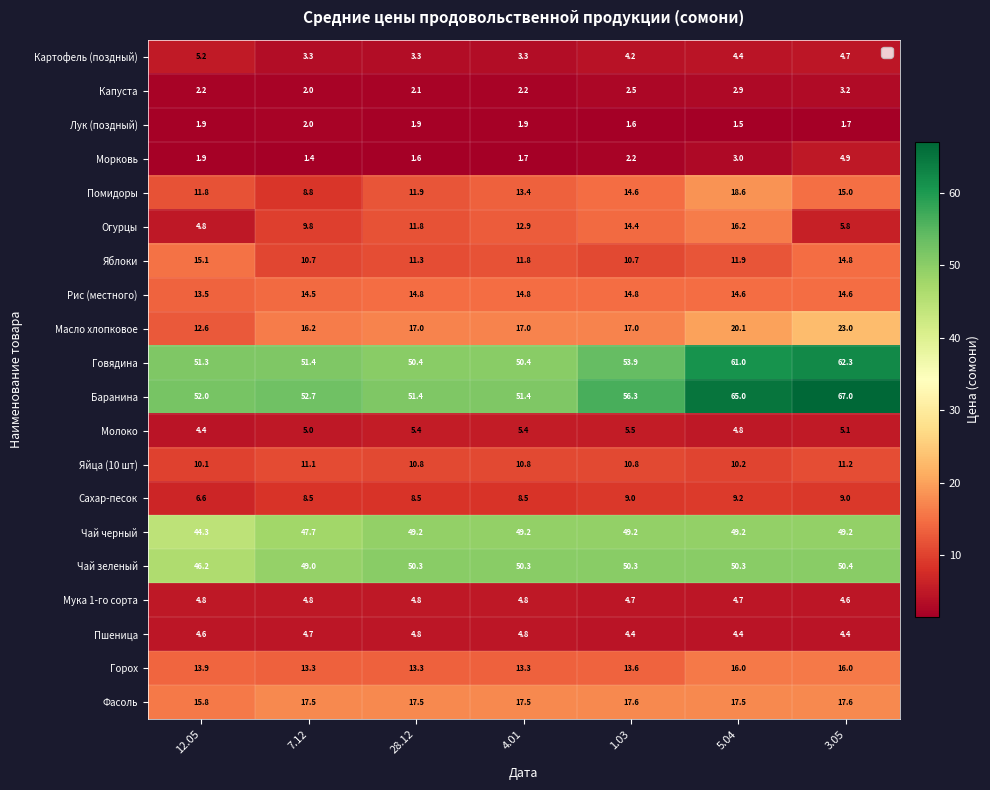

The value of Лук (поздный) at 3.05 is 0.6. True or false?

False